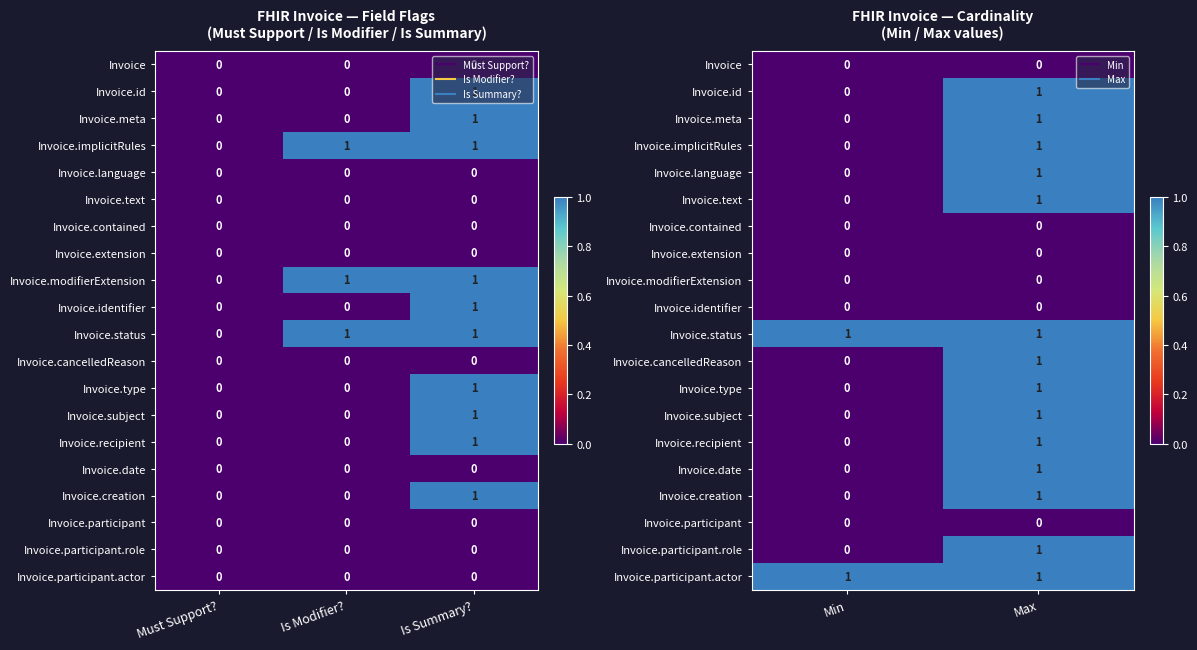

Rank the series by their maximum value, from highest to lowest.

Invoice.id, Invoice.meta, Invoice.implicitRules, Invoice.language, Invoice.text, Invoice.status, Invoice.cancelledReason, Invoice.type, Invoice.subject, Invoice.recipient, Invoice.date, Invoice.creation, Invoice.participant.role, Invoice.participant.actor, Invoice, Invoice.contained, Invoice.extension, Invoice.modifierExtension, Invoice.identifier, Invoice.participant